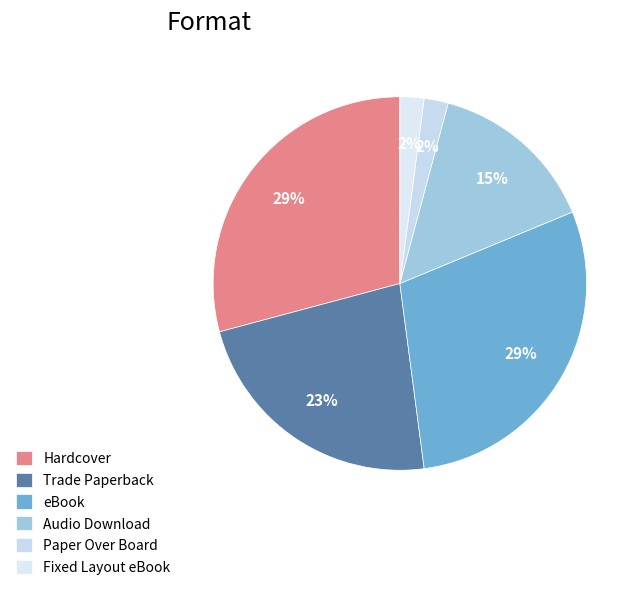

Count the number of slices in the pie.

6